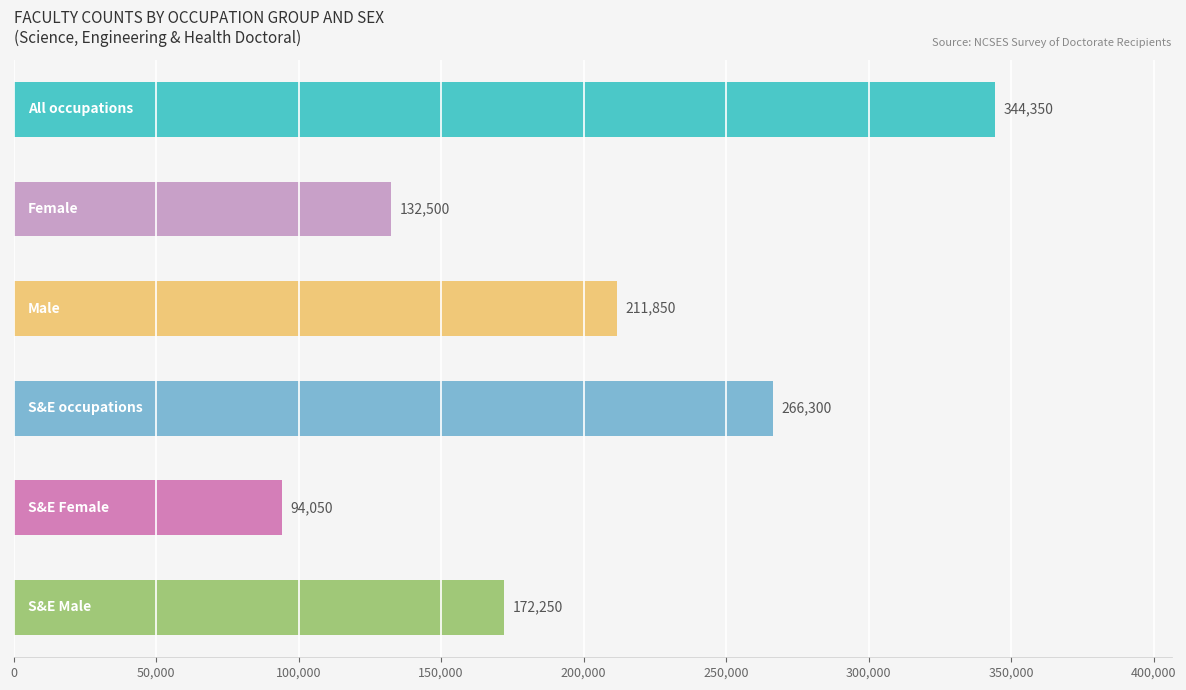

What is the value of the 3rd bar from the top?

211850